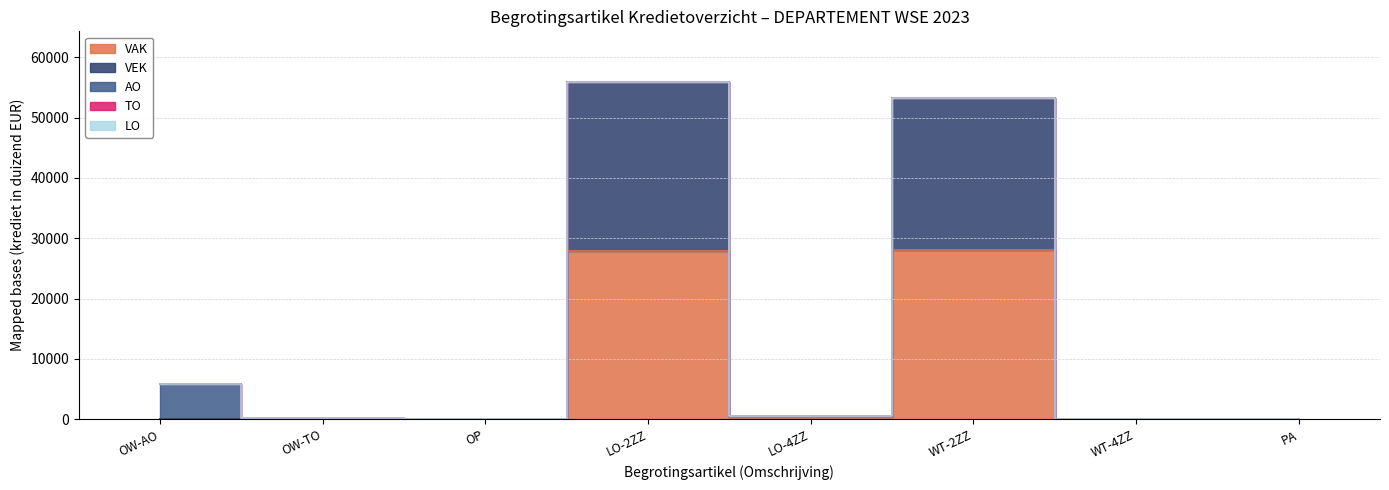

What position from the right is WERKING EN TOELAGEN (1JAB4ZZ)?

2